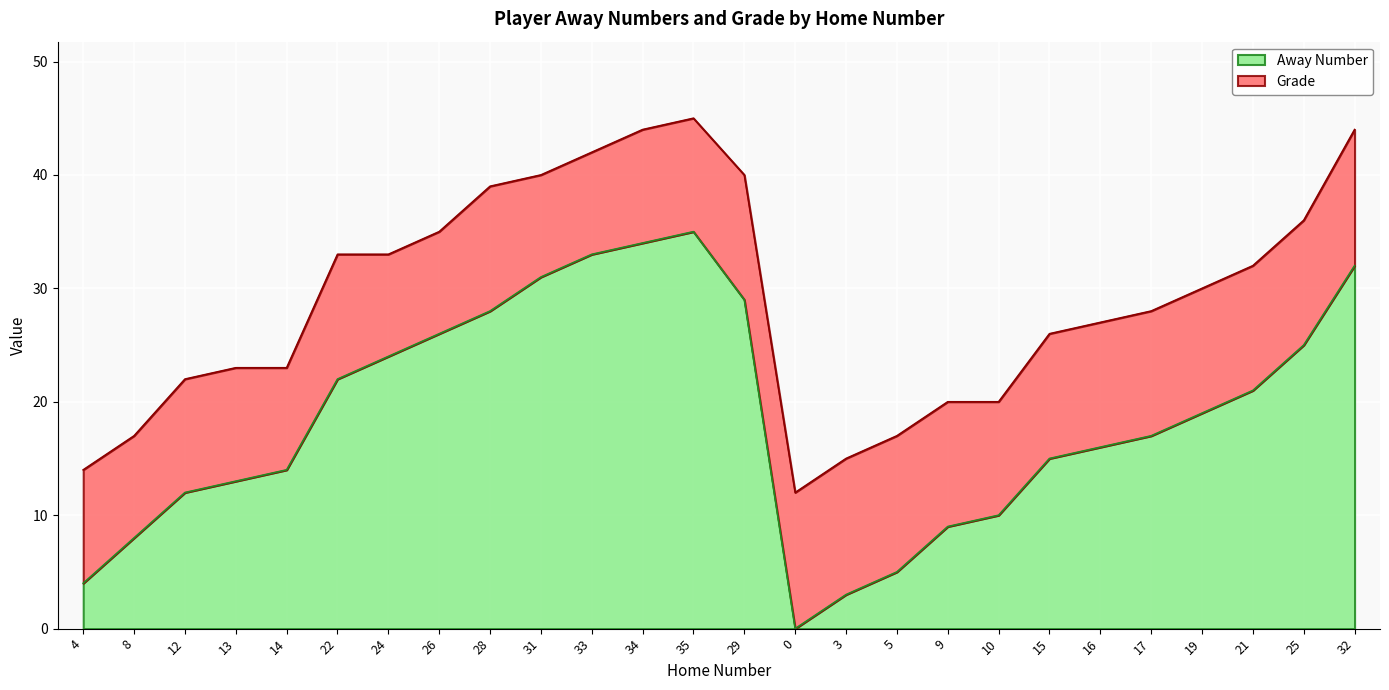

Rank the categories by value from lowest to highest.

0, 3, 4, 5, 8, 9, 10, 12, 13, 14, 15, 16, 17, 19, 21, 22, 24, 25, 26, 28, 29, 31, 32, 33, 34, 35